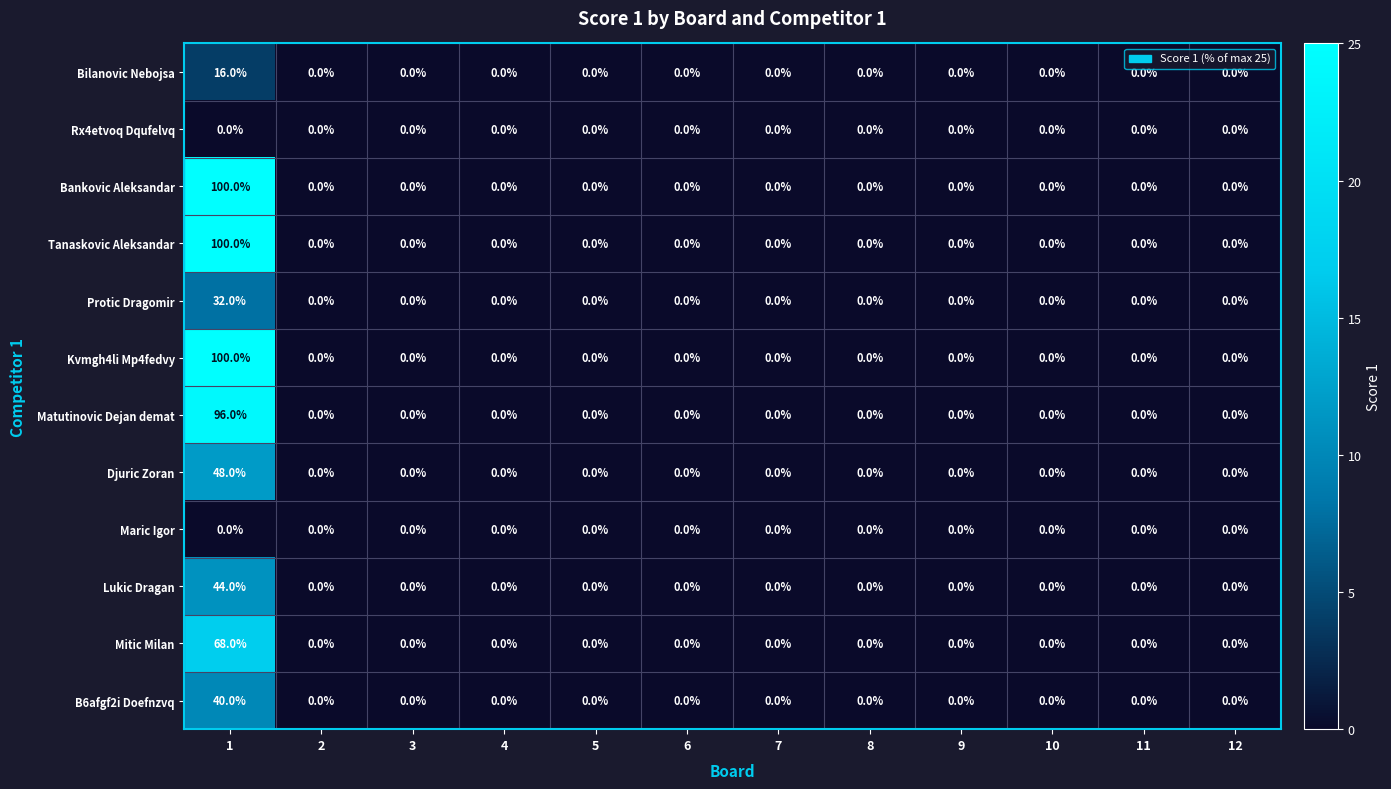

Is the value of Protic Dragomir at 1 greater than the value of Djuric Zoran at 7?

Yes